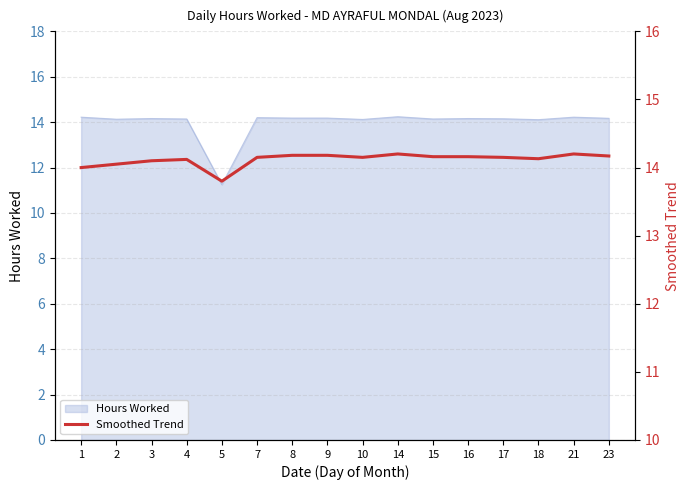

Does the chart display data point markers on the line(s)?

No